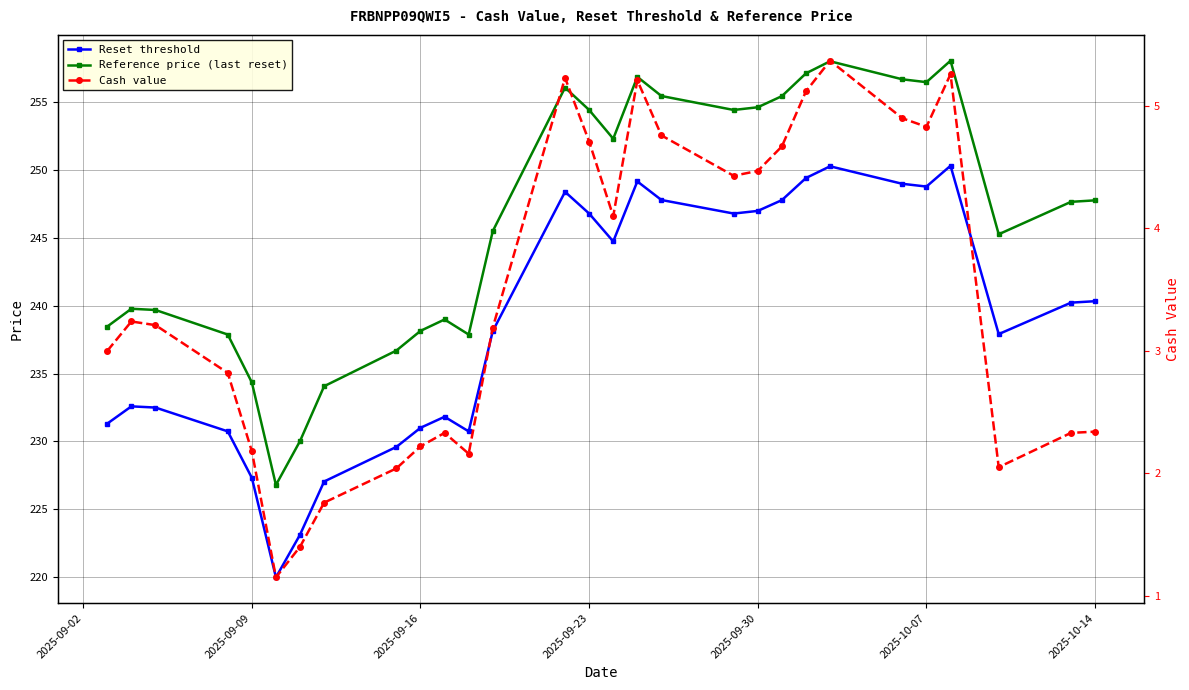

Reading left to right, transcribe all the data shown in this chart.

Reset threshold: 231.3	232.6	232.5	230.7	227.3	220.0	223.1	227.0	229.6	231.0	231.8	230.7	238.1	248.4	246.8	244.7	249.2	247.8	246.8	247.0	247.8	249.4	250.3	249.0	248.8	250.3	237.9	240.2	240.3
Reference price (last reset): 238.5	239.8	239.7	237.9	234.3	226.8	230.0	234.1	236.7	238.2	239.0	237.9	245.5	256.1	254.4	252.3	256.9	255.5	254.4	254.6	255.4	257.1	258.0	256.7	256.5	258.1	245.3	247.7	247.8
Cash value: 3.0	3.2	3.2	2.8	2.2	1.1	1.4	1.8	2.0	2.2	2.3	2.2	3.2	5.2	4.7	4.1	5.2	4.8	4.4	4.5	4.7	5.1	5.4	4.9	4.8	5.3	2.0	2.3	2.3